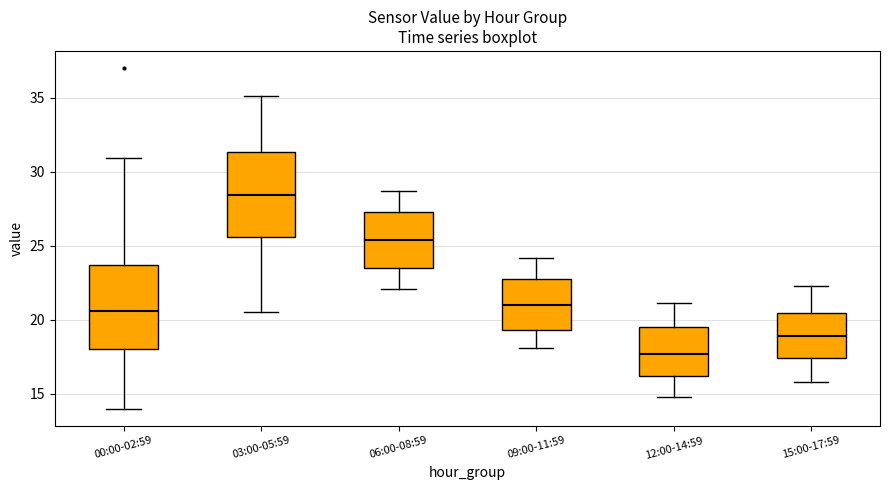

Which box's median line is the lowest?

12:00-14:59